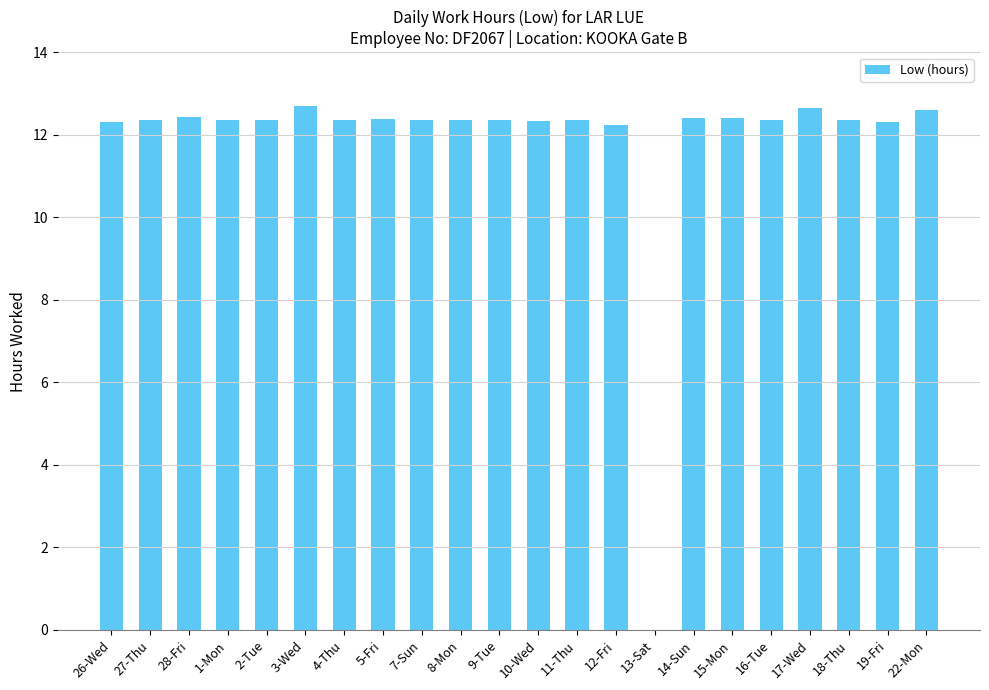

How many series are shown in this chart?

1